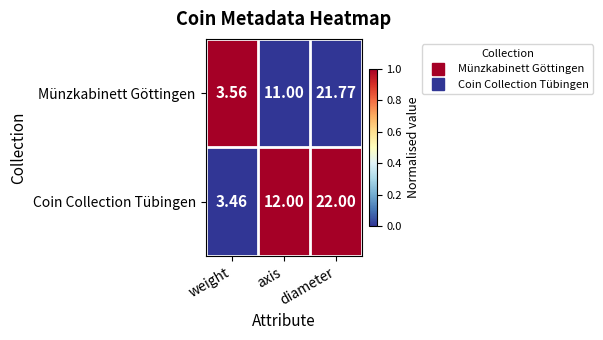

At which category is the sum across all series the highest?

diameter